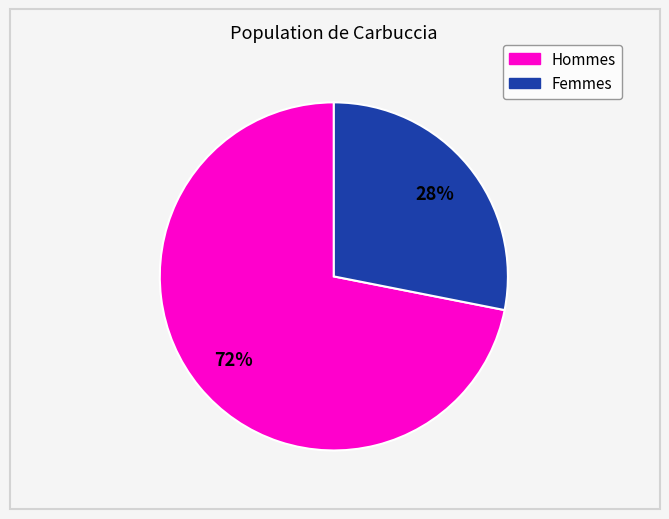

Is the sum of Hommes and Femmes greater than half?

Yes